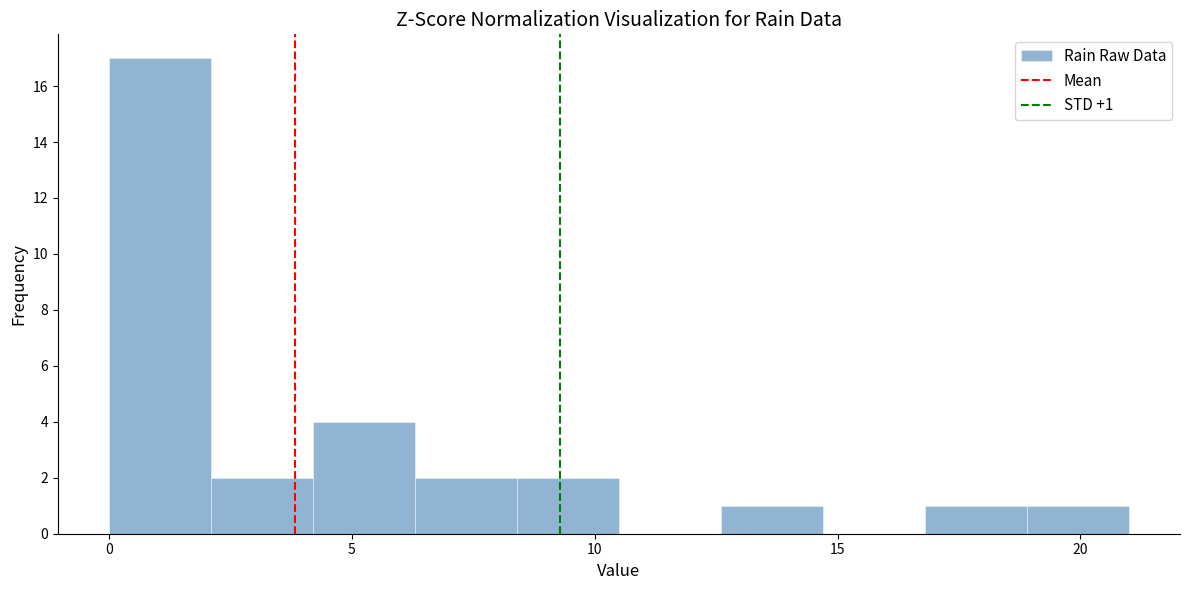

Over which range of the x-axis is the bar tallest?

0.0 to 2.1